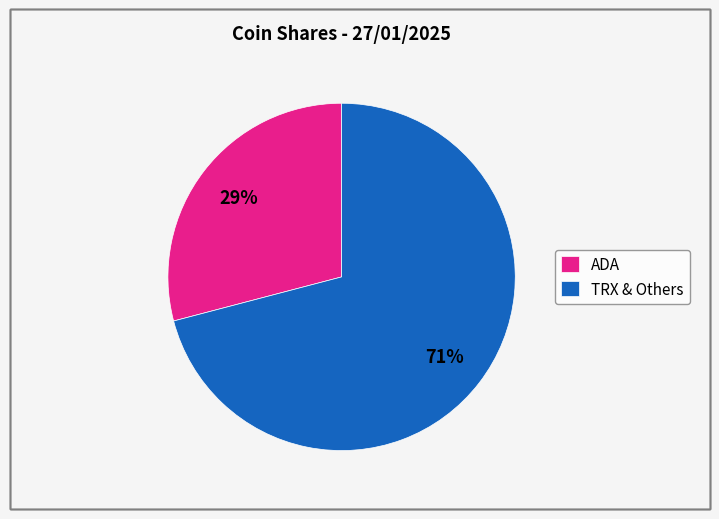

To the nearest percent, what is the average slice percentage?

50%